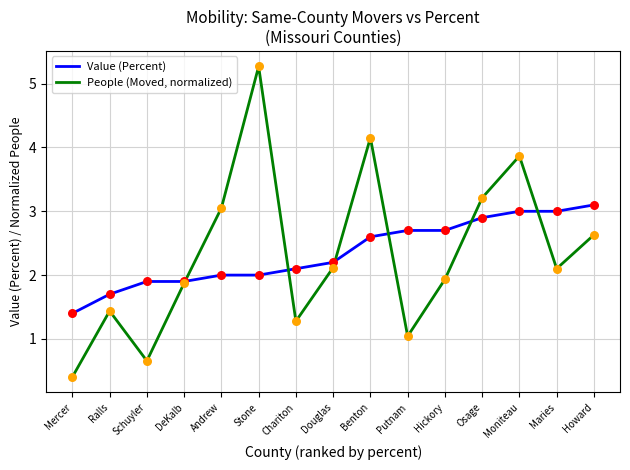

At which category is the sum across all series the highest?

Stone